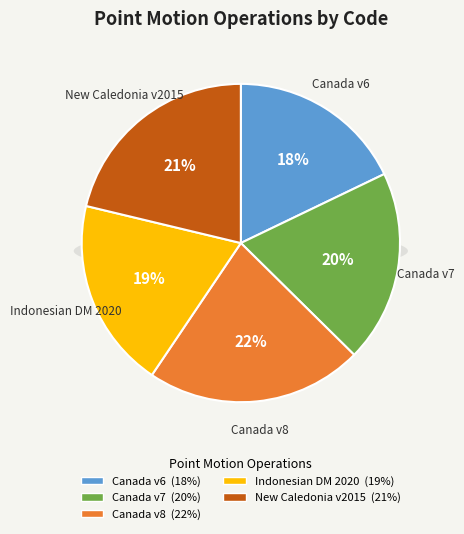

To the nearest percent, what percentage of the pie is Canada velocity grid v8?

22%